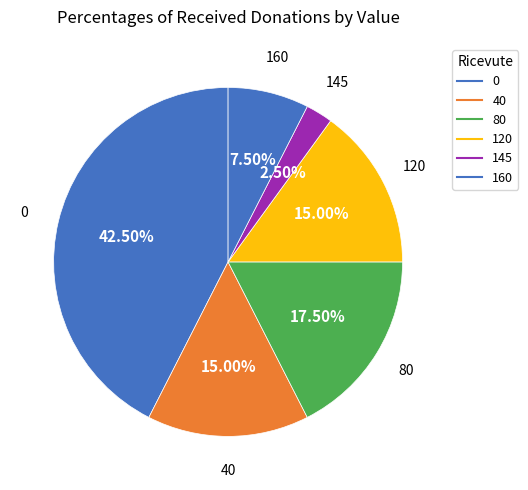

How many segments does this pie chart have?

6